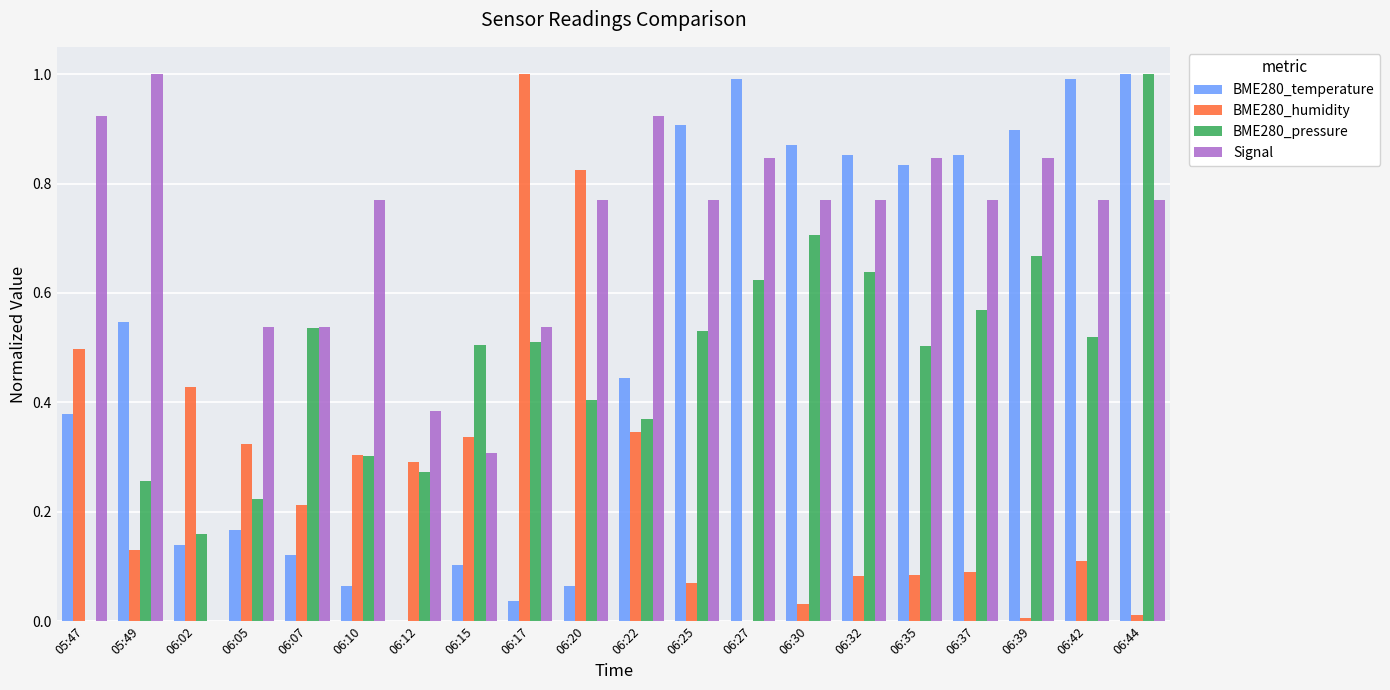

The Signal series shows 0.4 at 06:12. True or false?

True